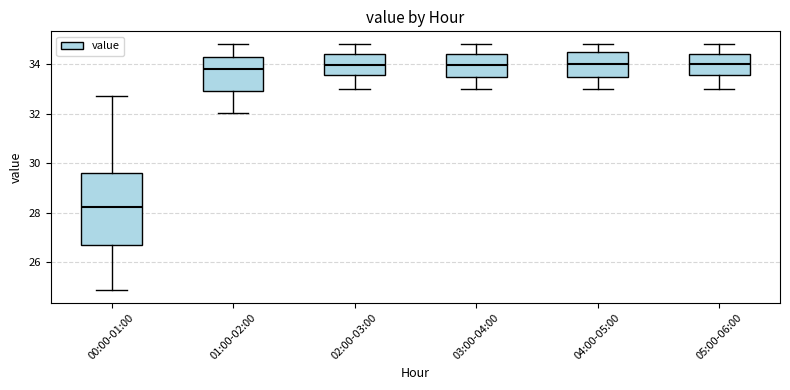

Comparing the boxes themselves (not the whiskers), which one is the tallest?

00:00-01:00